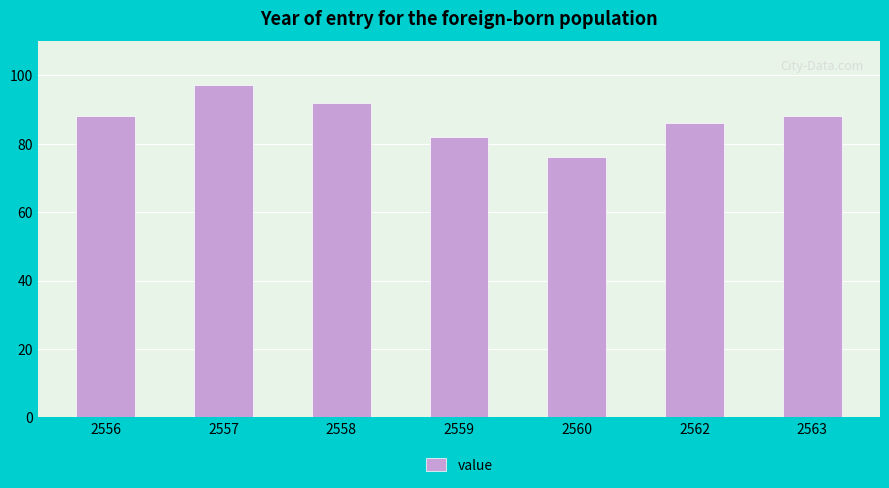

The value at 2558 is 92.0. True or false?

True